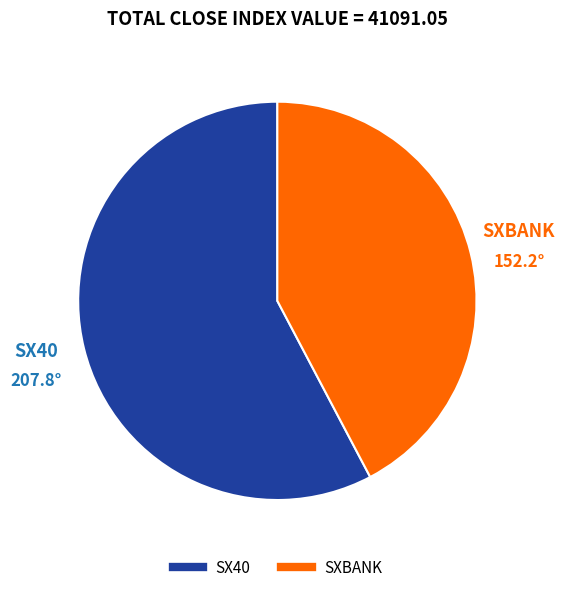

Combined, do SXBANK and SX40 account for over 50%?

Yes